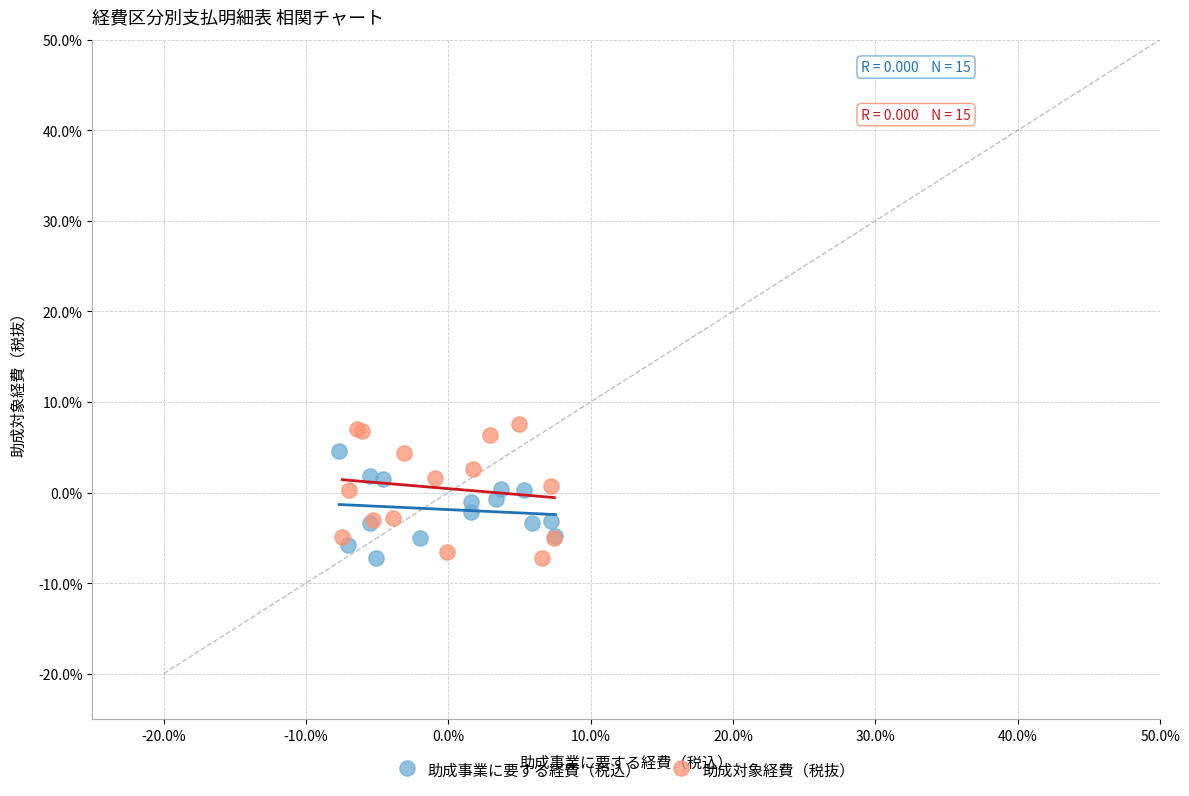

What are all the series names shown in the legend?

助成事業に要する経費（税込）, 助成対象経費（税抜）